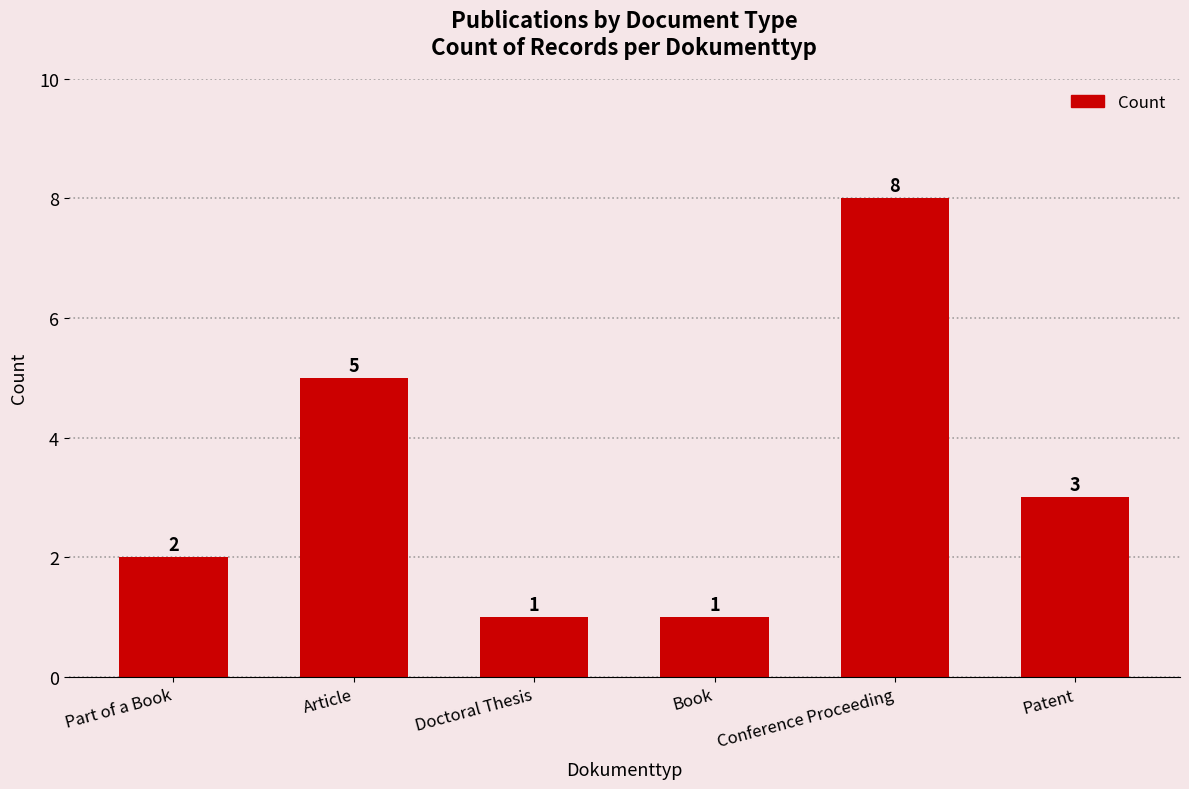

What is the sum of all values?

20